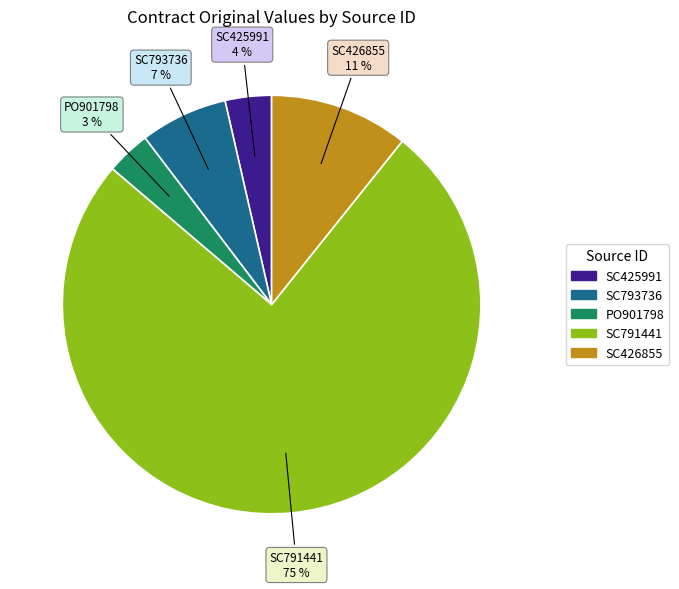

To the nearest percent, what is the difference between the largest and smallest slice percentages?

72%